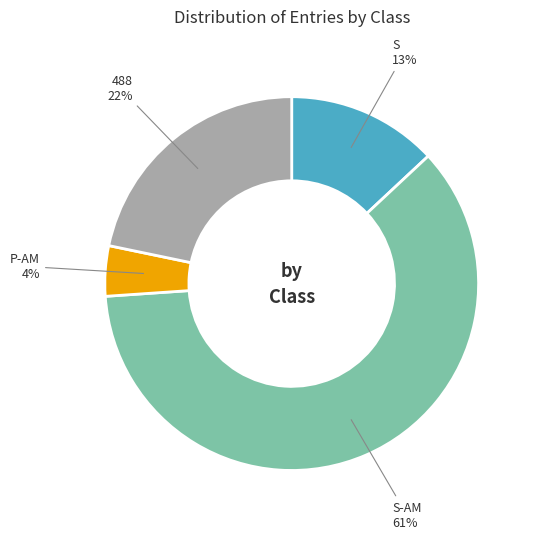

To the nearest percent, what is the difference between the largest and smallest slice percentages?

57%